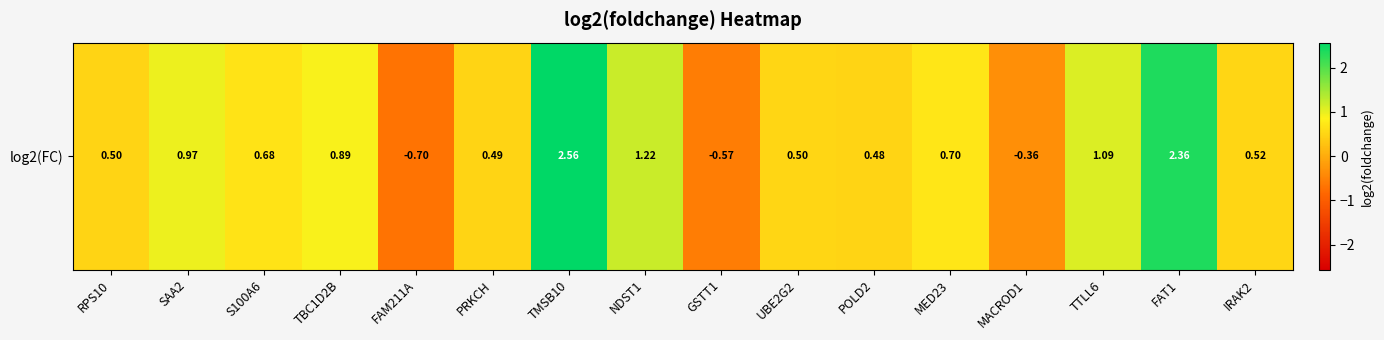

At which label does the data first exceed 0?

RPS10